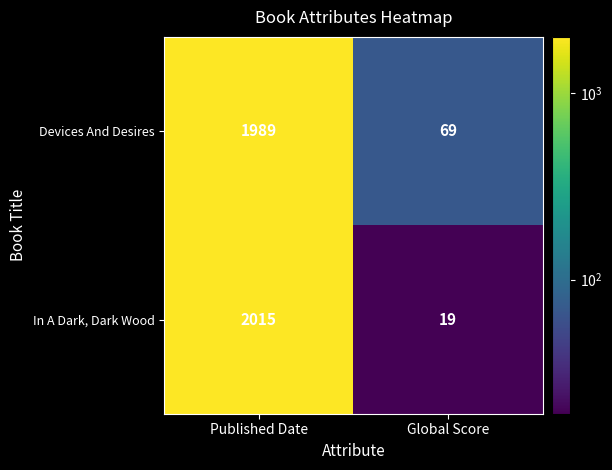

Reading left to right, extract all data points from this chart.

Devices And Desires: Published Date=1989	Global Score=69
In A Dark, Dark Wood: Published Date=2015	Global Score=19